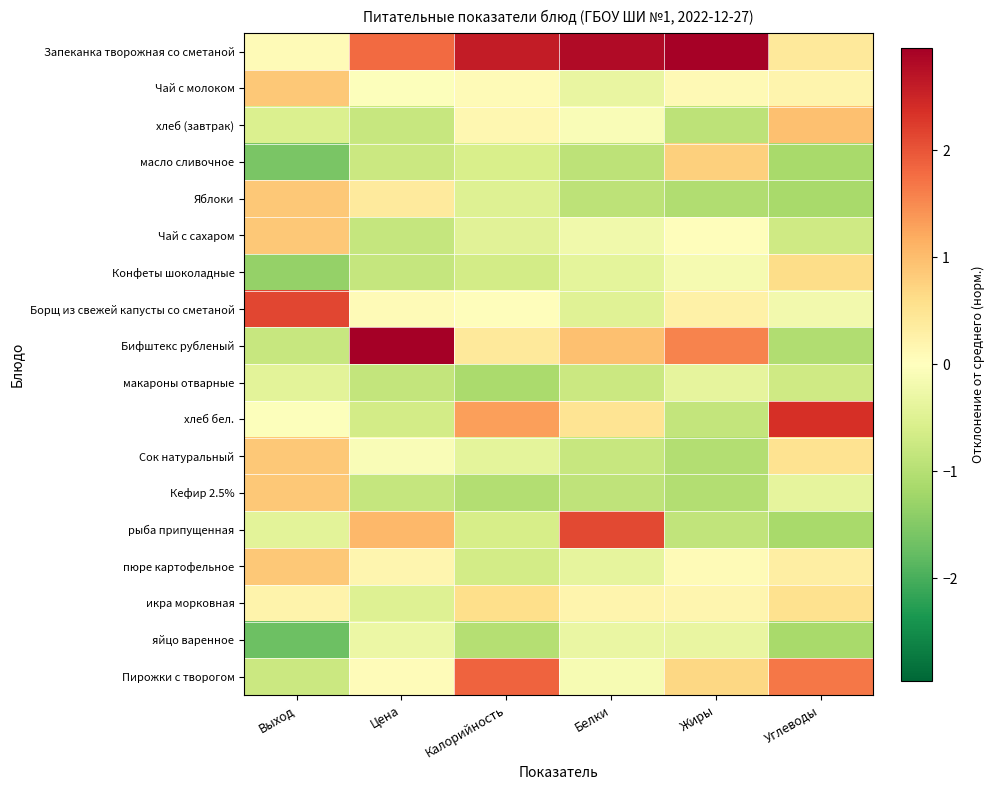

At which category does the chart reach its peak across all series?

Цена